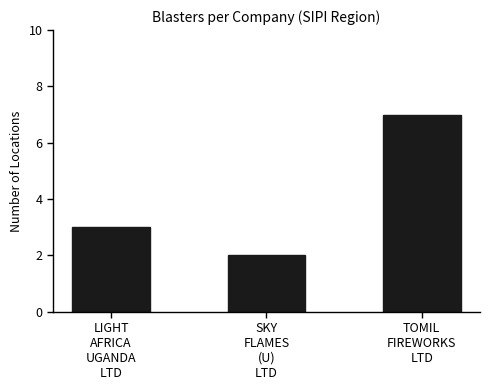

Does the chart contain any negative values?

No